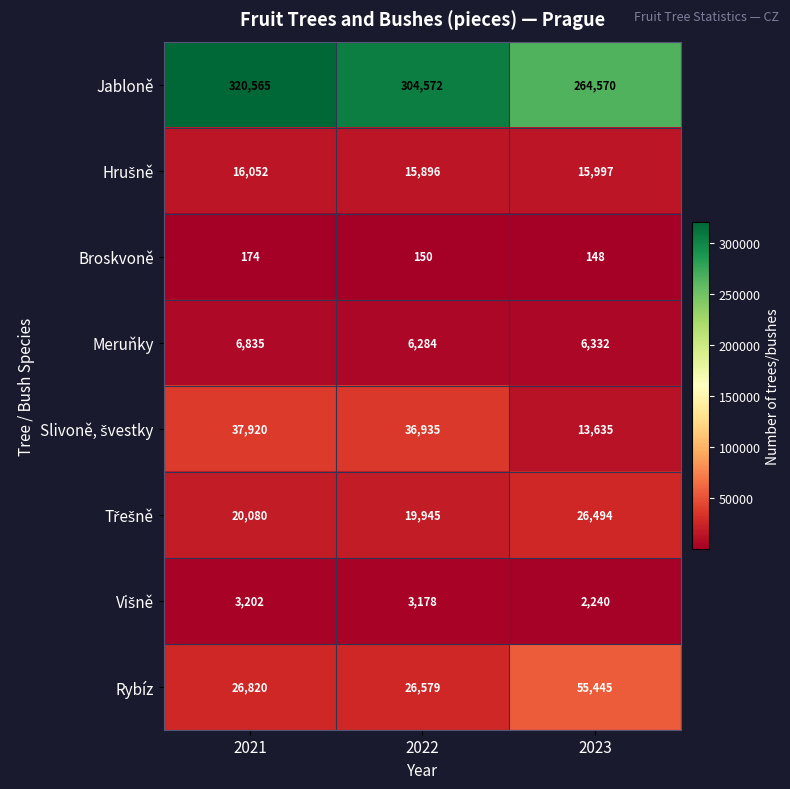

Where does the Meruňky series first go above 6332?

2021